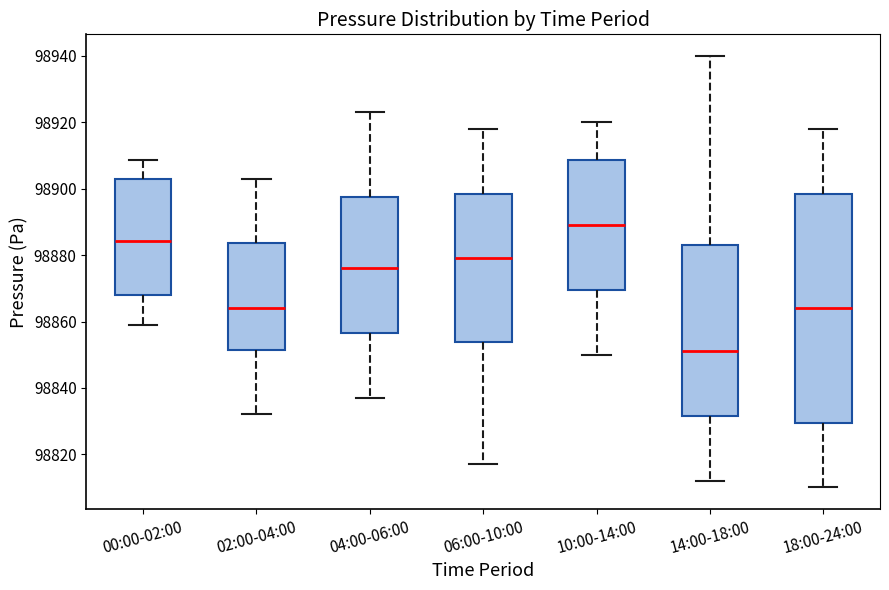

Reading left to right, transcribe this box plot: for each box, give where its median line is, the range the box spans, and where its two whiskers end, as read against the y-axis. The values are not printed on the chart, so give them approximately, as read against the axis.

00:00-02:00: median 98884, box 98868 to 98902, whiskers 98858 to 98908
02:00-04:00: median 98864, box 98852 to 98884, whiskers 98832 to 98904
04:00-06:00: median 98876, box 98856 to 98898, whiskers 98838 to 98924
06:00-10:00: median 98880, box 98854 to 98898, whiskers 98818 to 98918
10:00-14:00: median 98890, box 98870 to 98908, whiskers 98850 to 98920
14:00-18:00: median 98852, box 98832 to 98884, whiskers 98812 to 98940
18:00-24:00: median 98864, box 98830 to 98898, whiskers 98810 to 98918